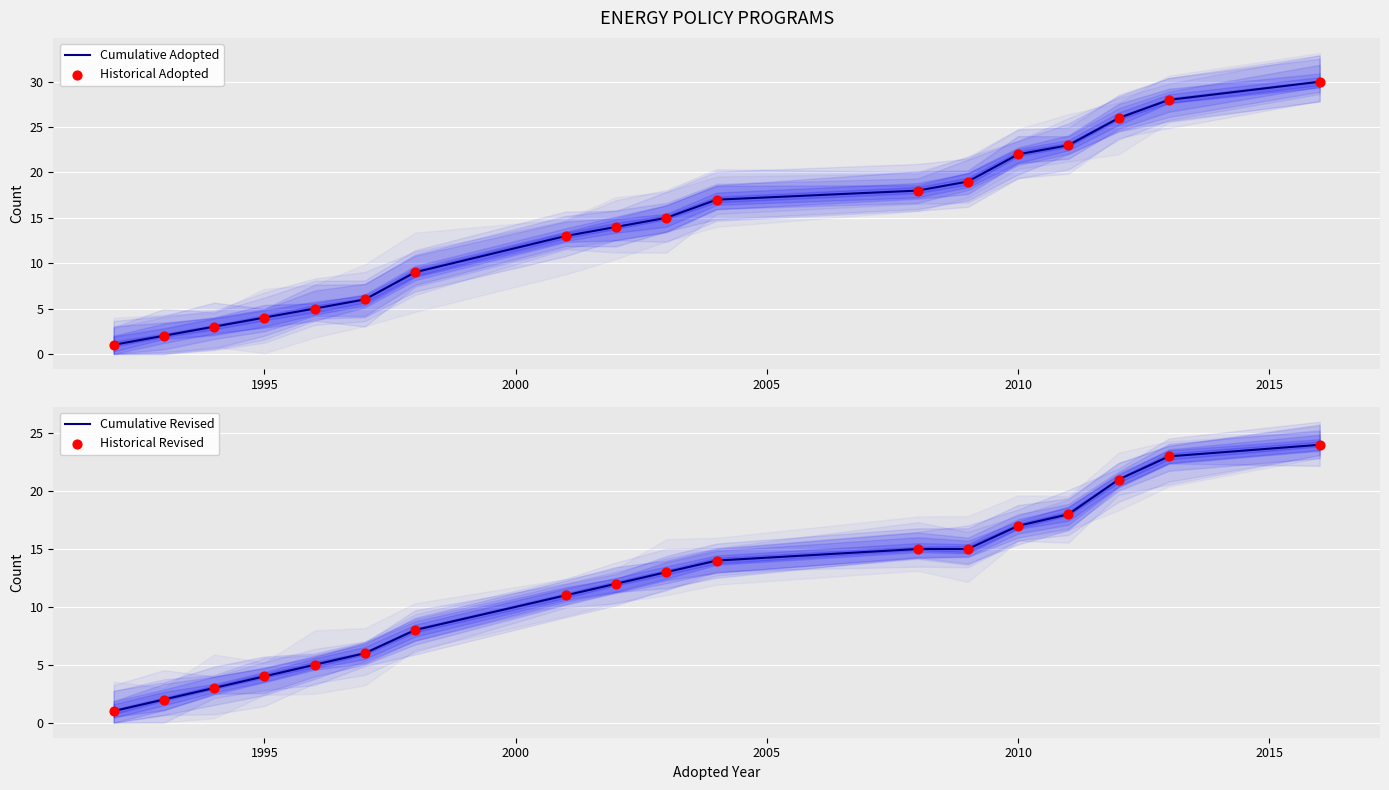

Which series has the largest Y range (max minus min)?

Cumulative Adopted